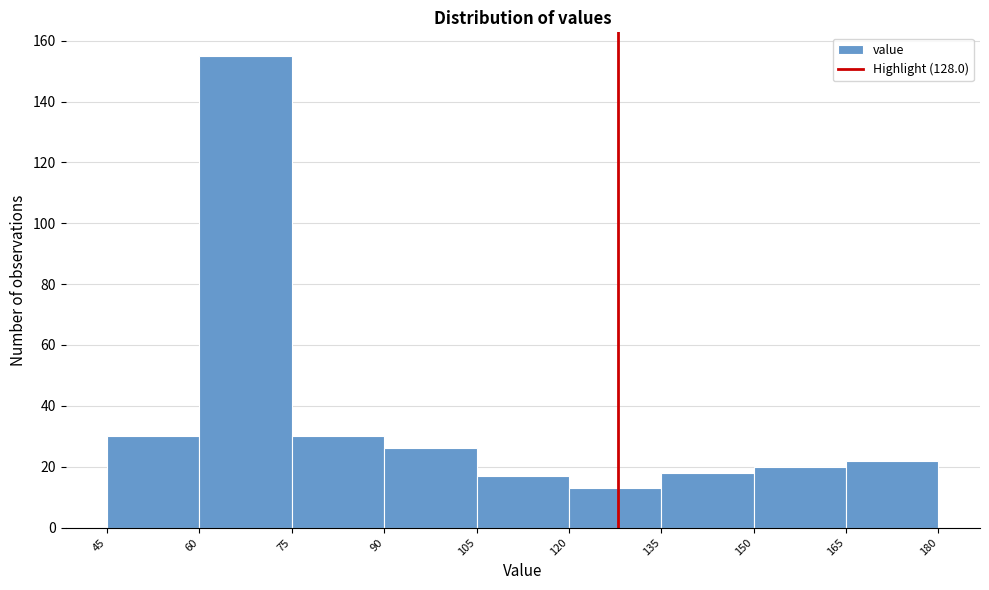

How tall is the bar that spans 60 to 75 on the x-axis? The values are not printed on the chart, so give them approximately, as read against the axis.

156